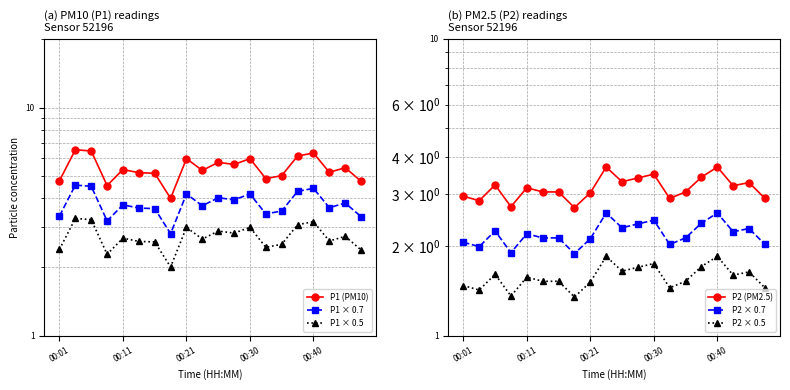

Where does the P2 × 0.7 series first go above 2?

00:01